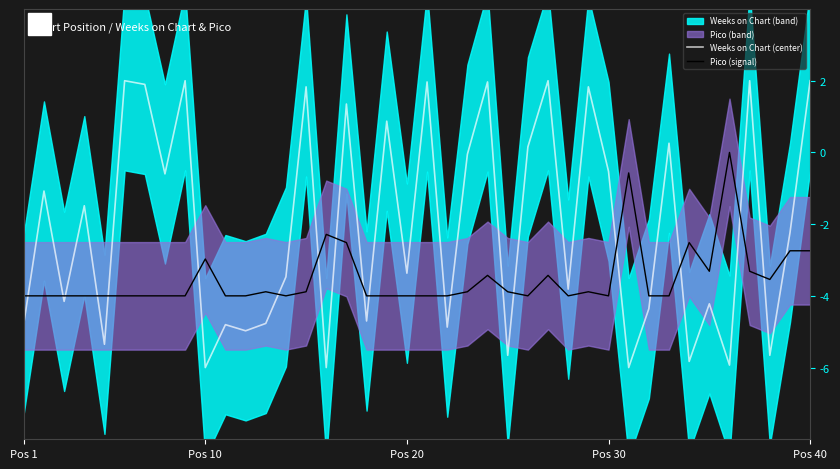

Reading right to left, what are all the values shown in this chart?

Weeks on Chart (center): 2.0	-2.2	-5.7	2.0	-5.9	-4.2	-5.8	0.3	-4.4	-6.0	-0.5	1.8	-3.8	2.0	0.2	-5.7	2.0	-0.1	-4.9	2.0	-3.4	0.9	-4.7	1.4	-6.0	1.8	-3.5	-4.8	-5.0	-4.8	-6.0	2.0	-0.6	1.9	2.0	-5.4	-1.5	-4.2	-1.1	-4.8
Pico (signal): -2.7	-2.7	-3.5	-3.3	0.0	-3.3	-2.5	-4.0	-4.0	-0.6	-4.0	-3.9	-4.0	-3.4	-4.0	-3.9	-3.4	-3.9	-4.0	-4.0	-4.0	-4.0	-4.0	-2.5	-2.3	-3.9	-4.0	-3.9	-4.0	-4.0	-3.0	-4.0	-4.0	-4.0	-4.0	-4.0	-4.0	-4.0	-4.0	-4.0